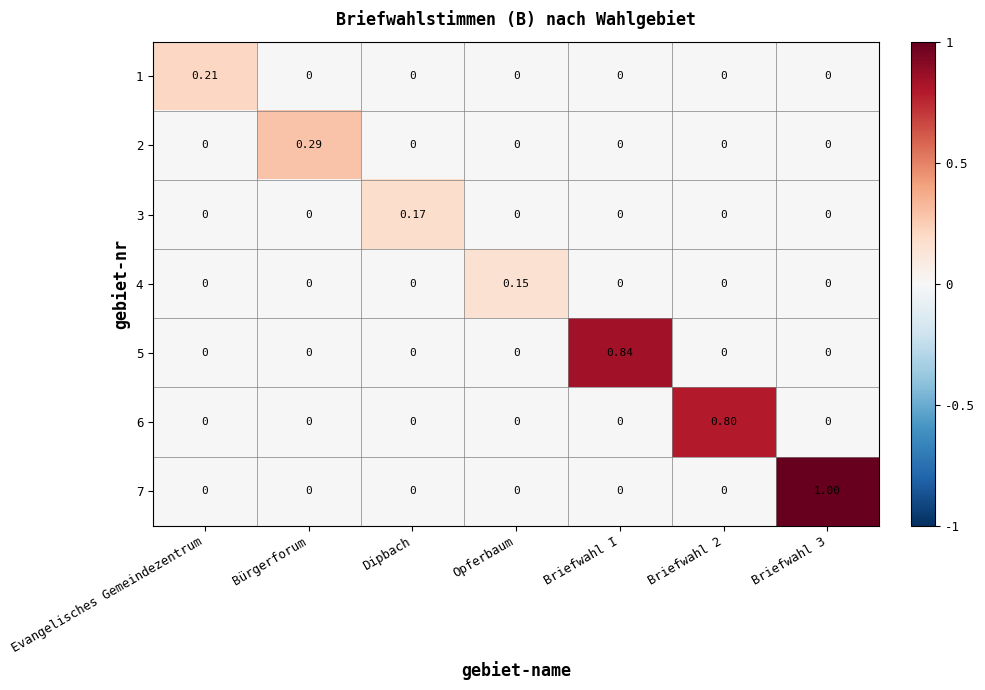

At which label does 2 reach its peak?

Bürgerforum